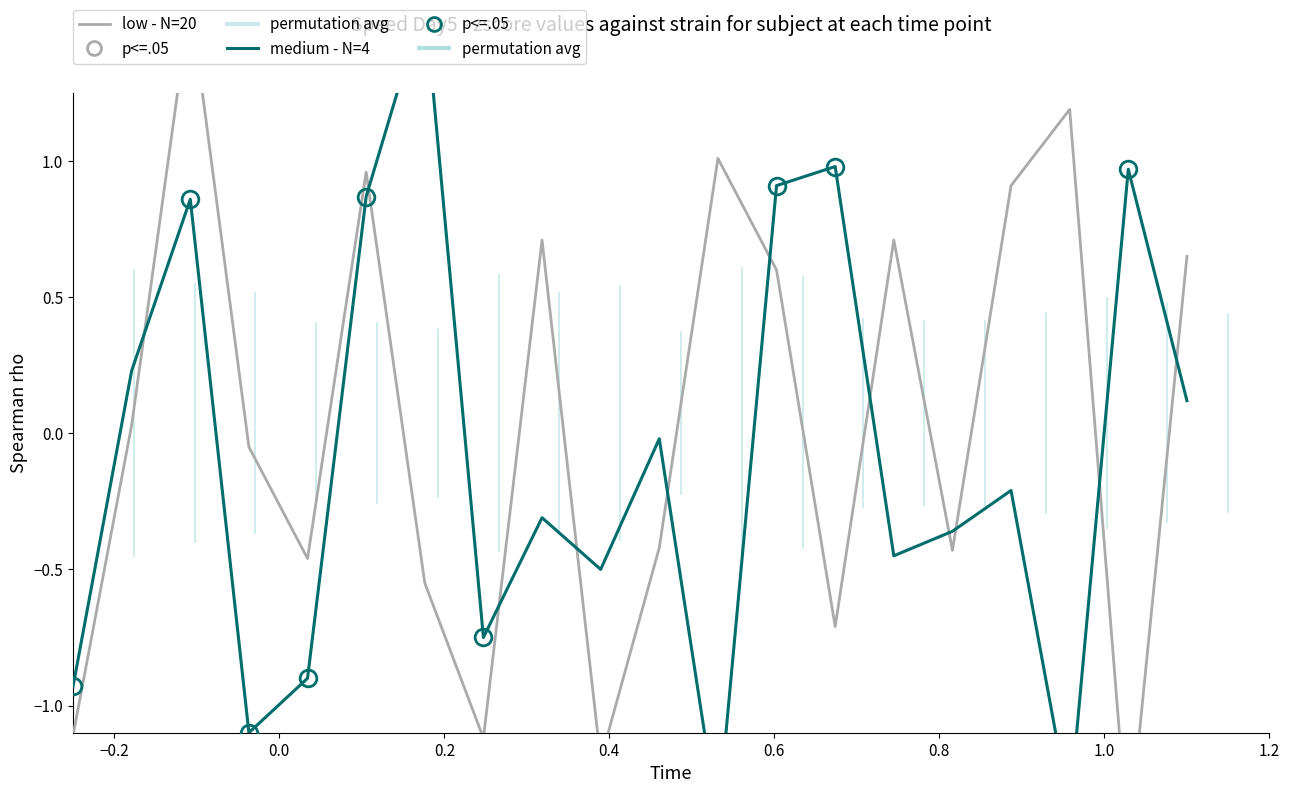

How many negative values does the medium - N=4 series have?

12